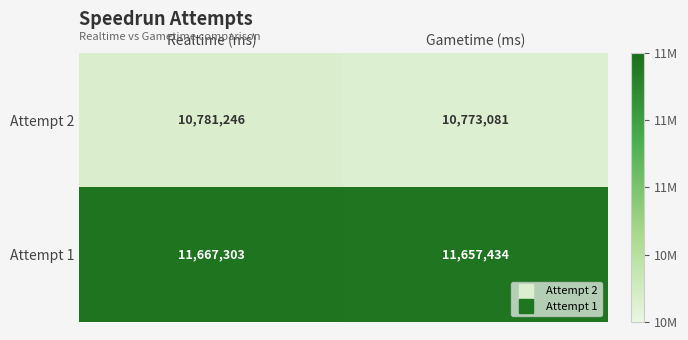

What is the minimum value shown in the chart?

10773081